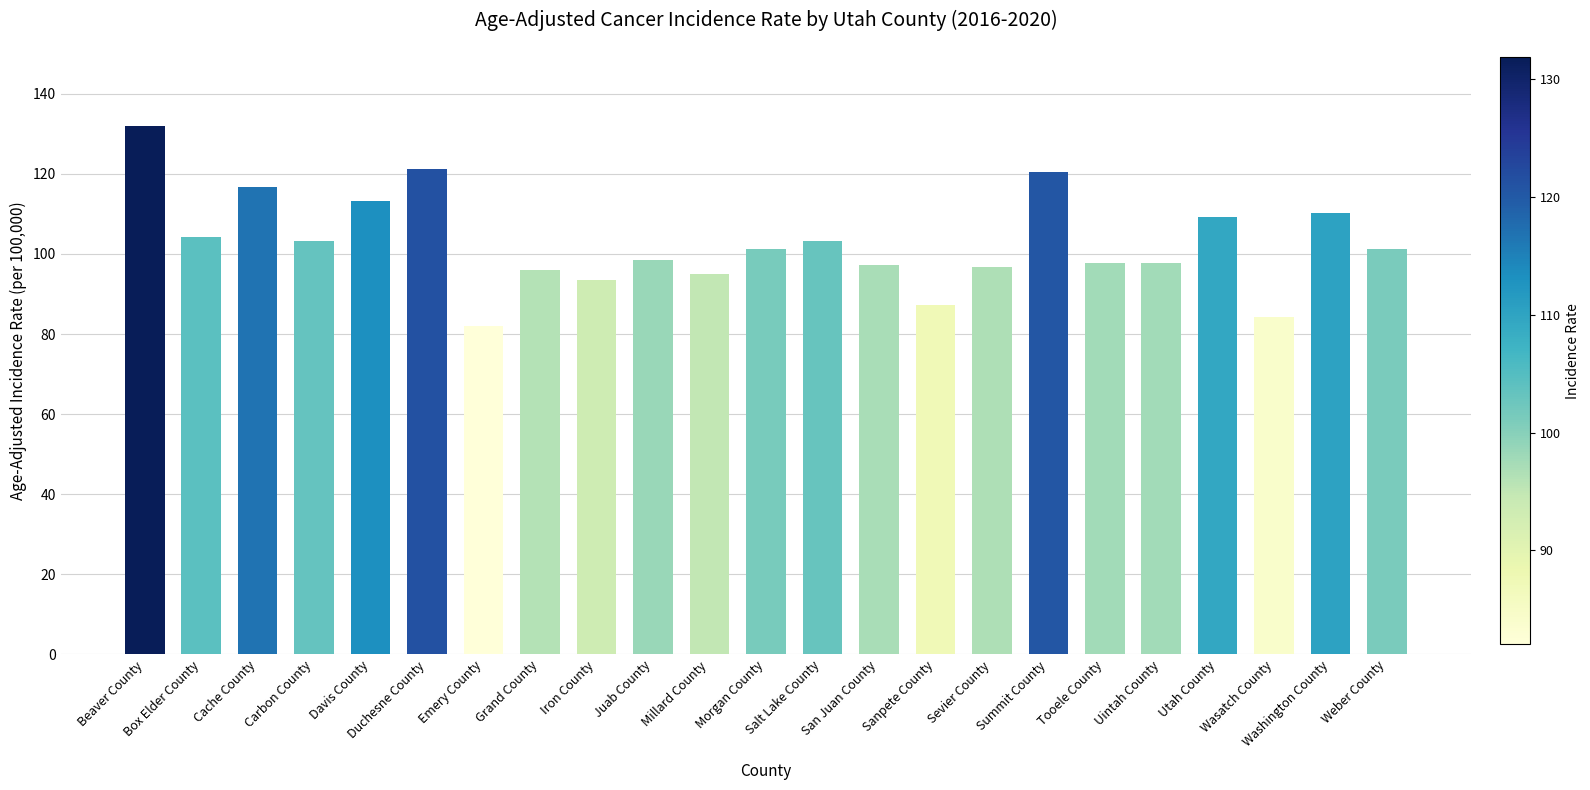

Which has a higher value, Carbon County or Grand County?

Carbon County